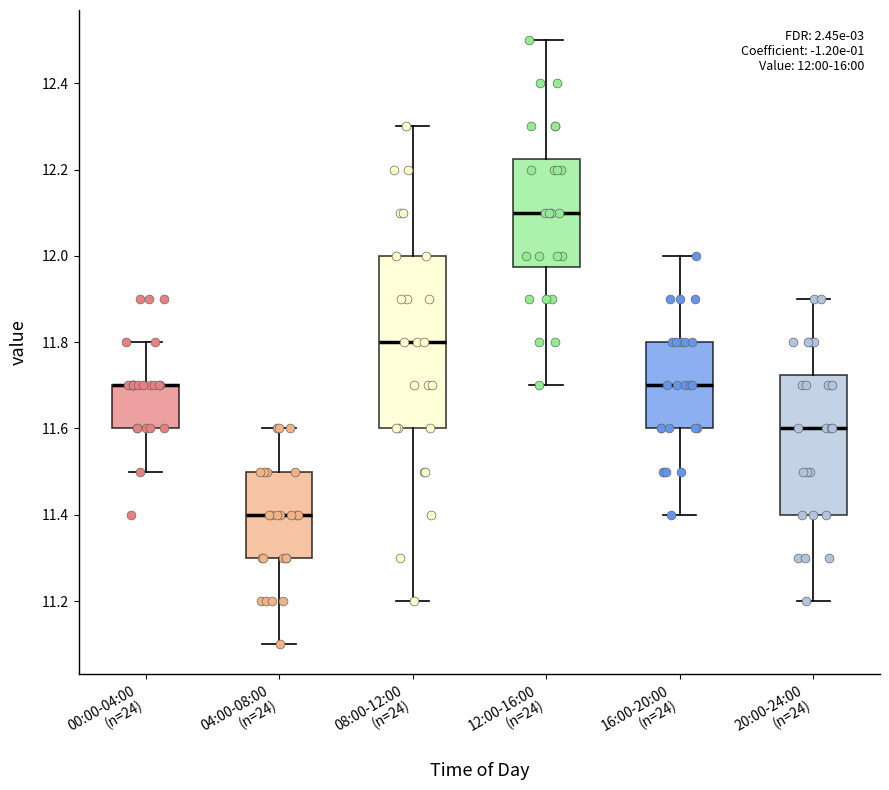

Which box is the tallest, from its lower edge to its upper edge?

08:00-12:00 (n=24)